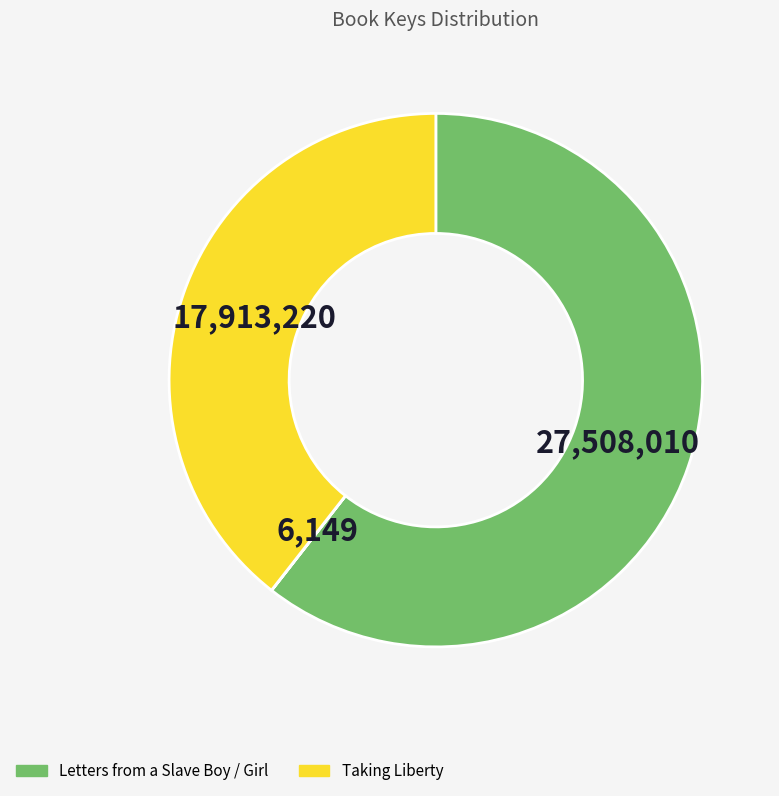

Rank the categories by value from lowest to highest.

Letters from a Slave Girl, Taking Liberty, Letters from a Slave Boy